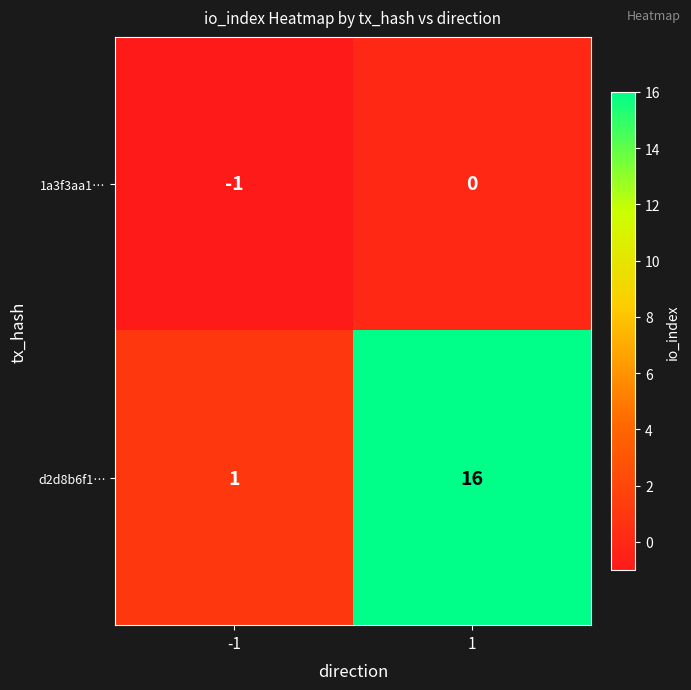

How many data points does each series have?

2